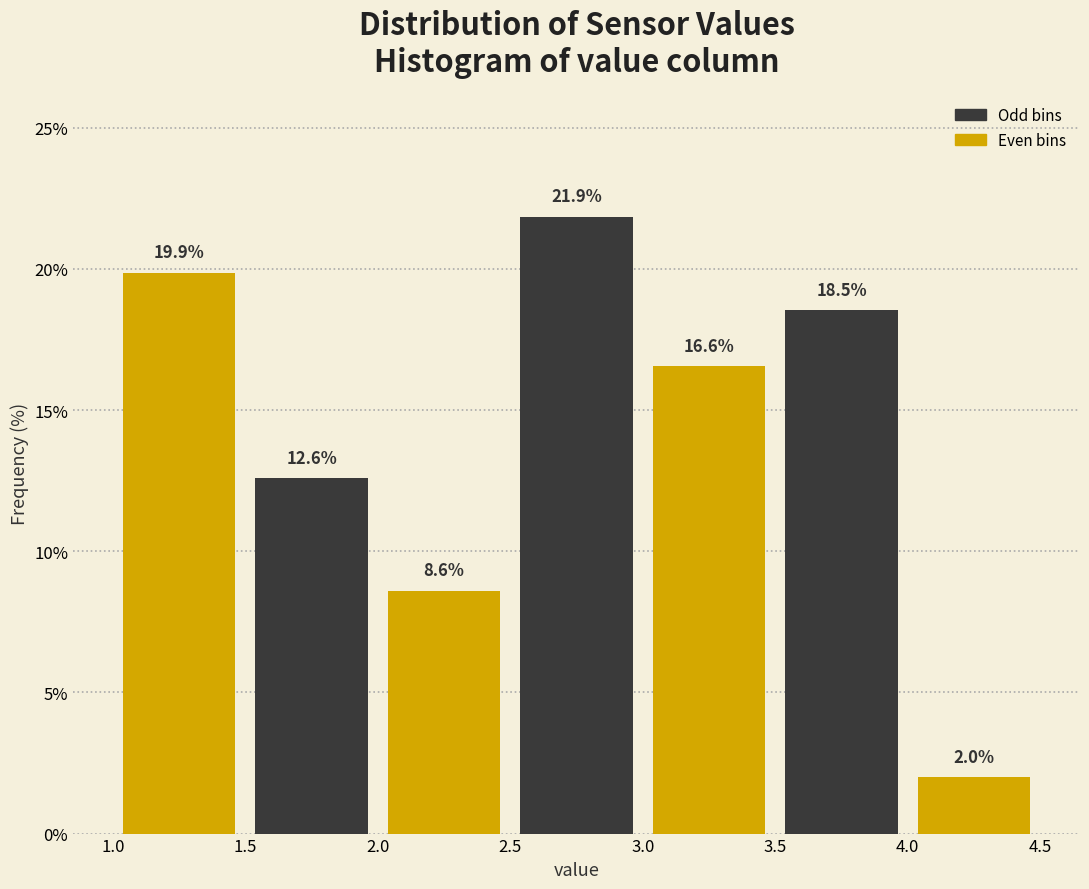

What is the height of the bar covering 2.0 to 2.5 on the x-axis?

8.6